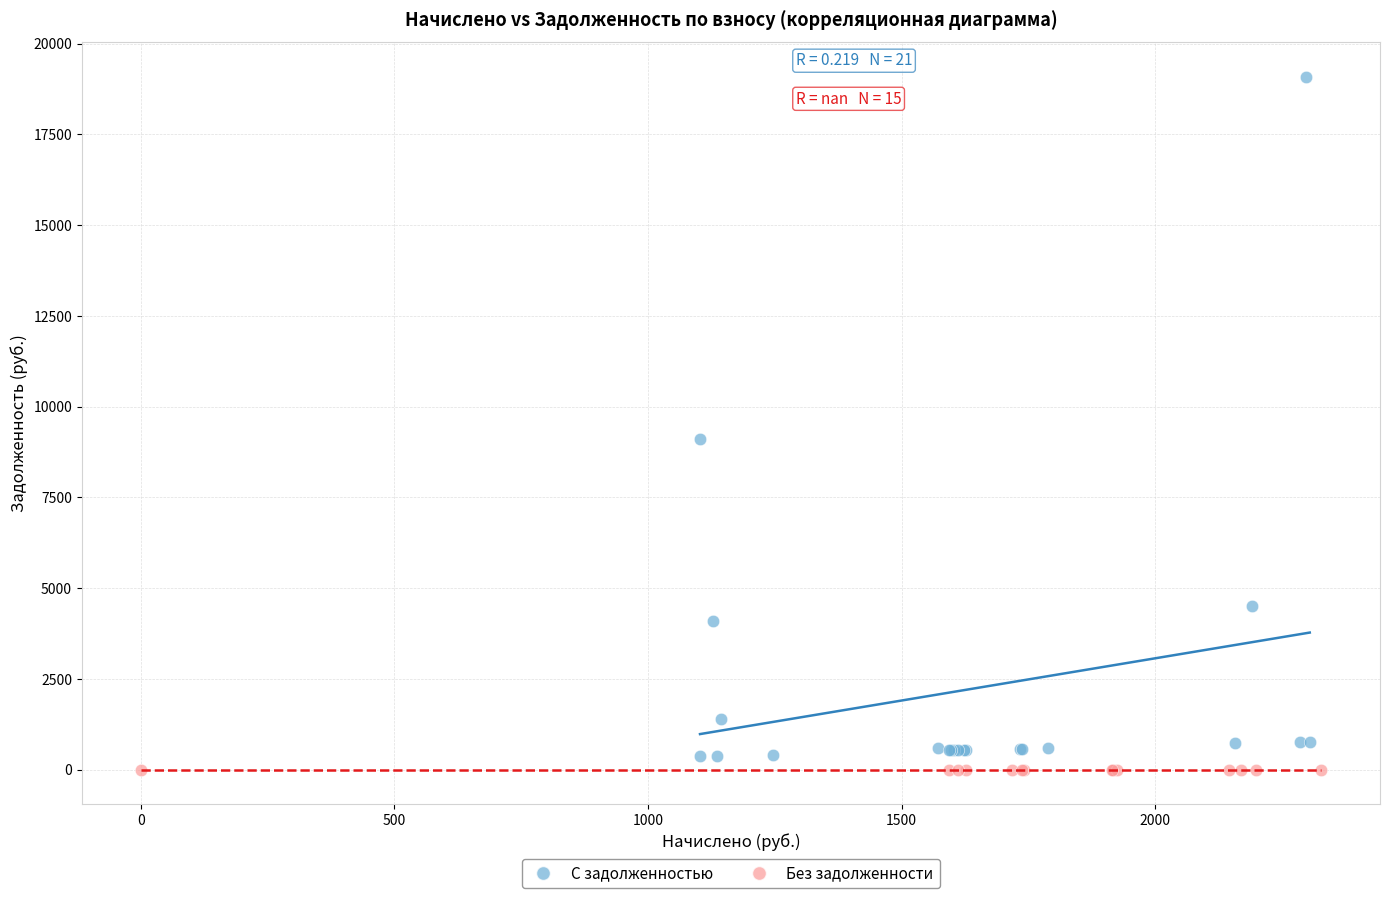

Which series contains the highest Y value?

С задолженностью